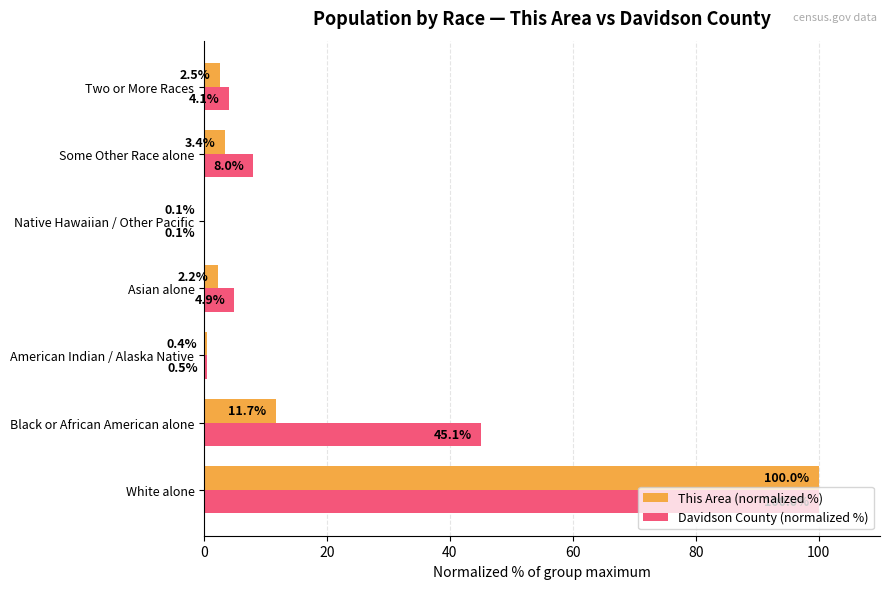

Which series has the largest total across all categories?

Davidson County (normalized %)